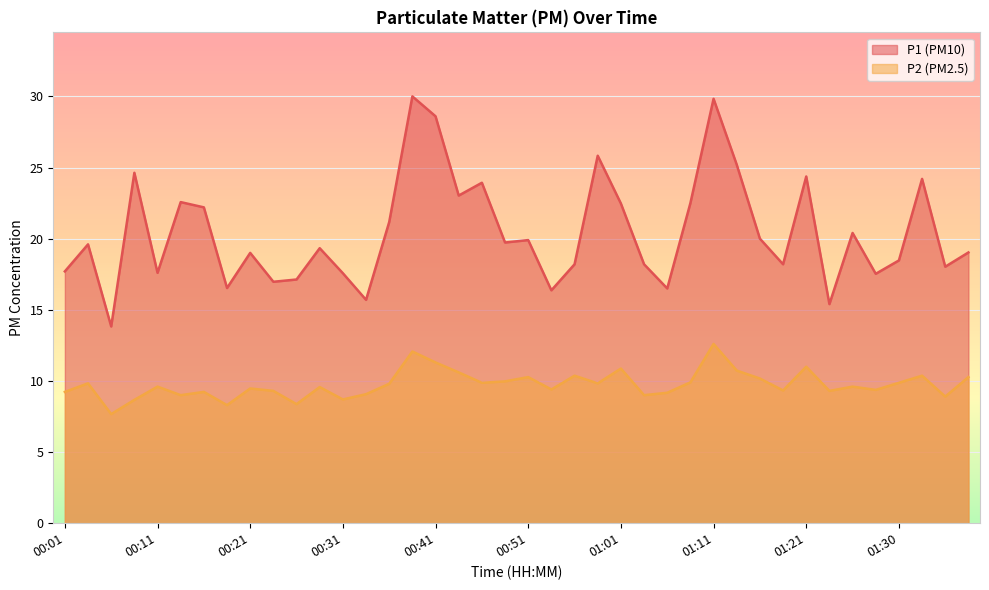

True or false: P1 and P2 intersect in this chart.

False